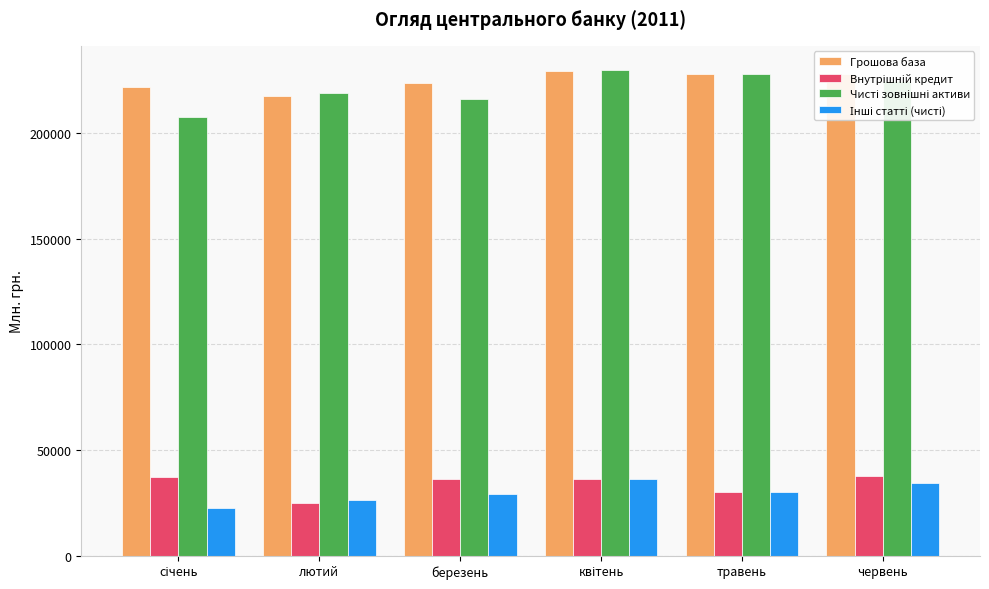

What is the approximate value of Грошова база at червень?

228144.0